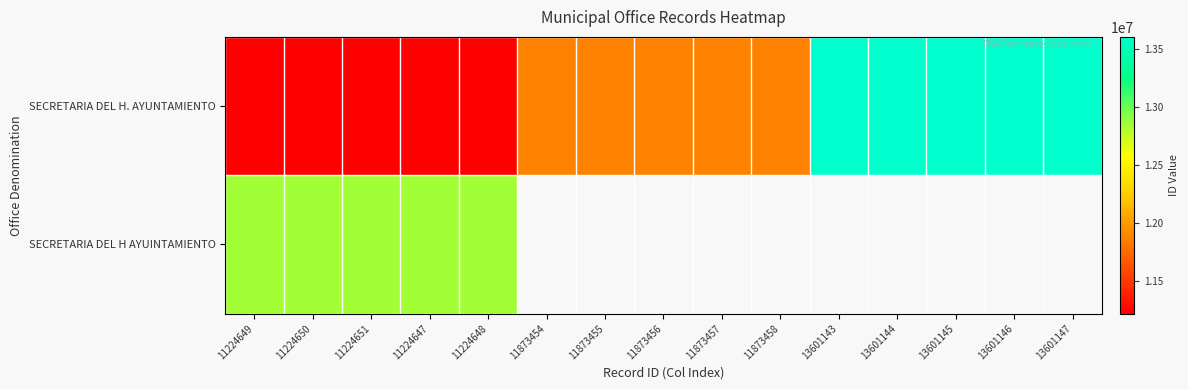

What is the sum of all SECRETARIA DEL H. AYUNTAMIENTO values?

183496250.0